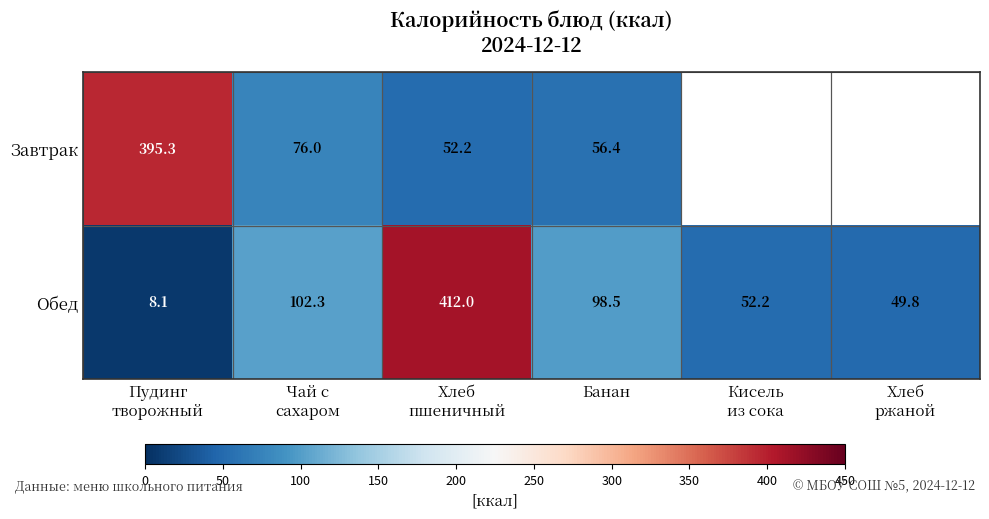

What is the total value across all series at Банан?

154.9